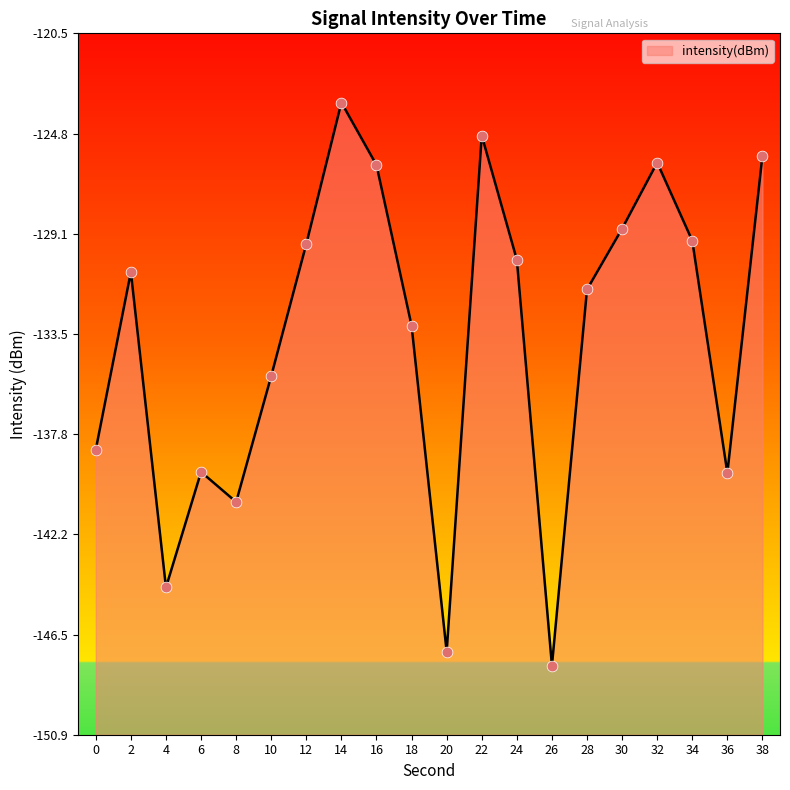

Which has a higher value, 6 or 8?

6